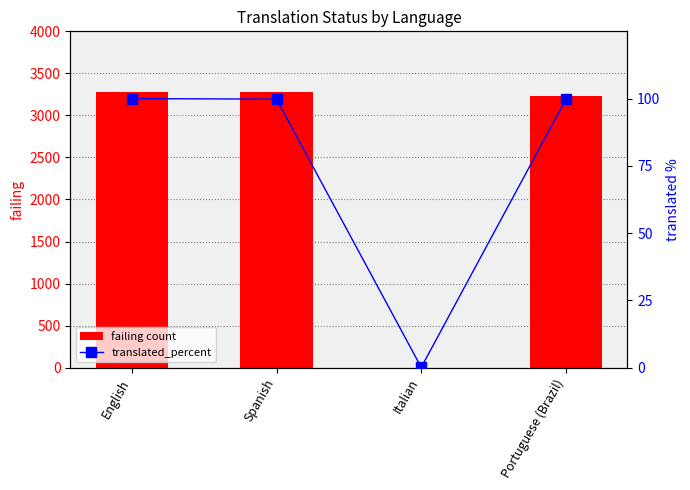

At which label does failing count first exceed 3281?

English